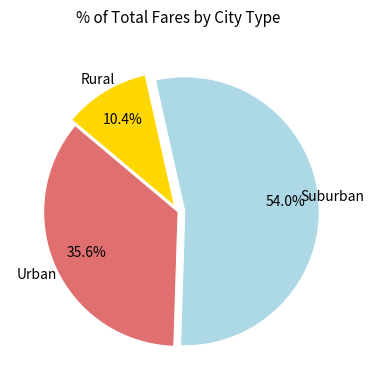

Does any single category account for the majority?

Yes